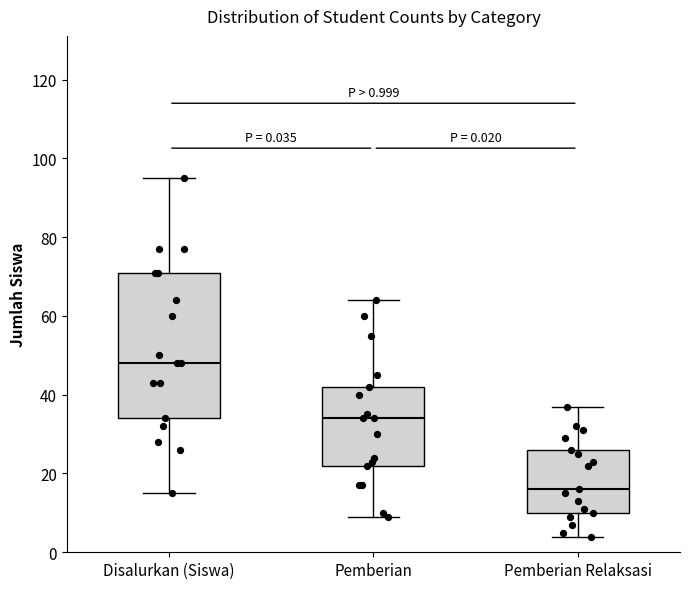

Which box's median line is the highest?

Disalurkan (Siswa)